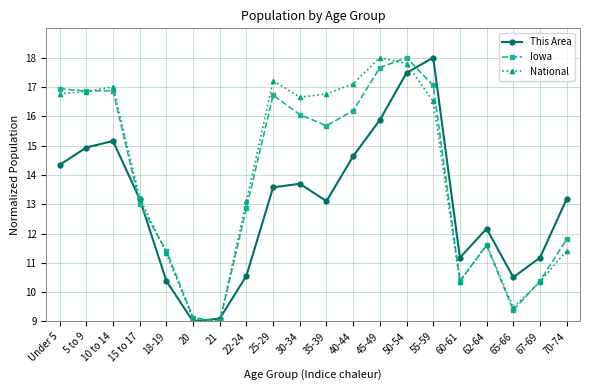

What is the difference between the highest and lowest values at 25-29?

3.6